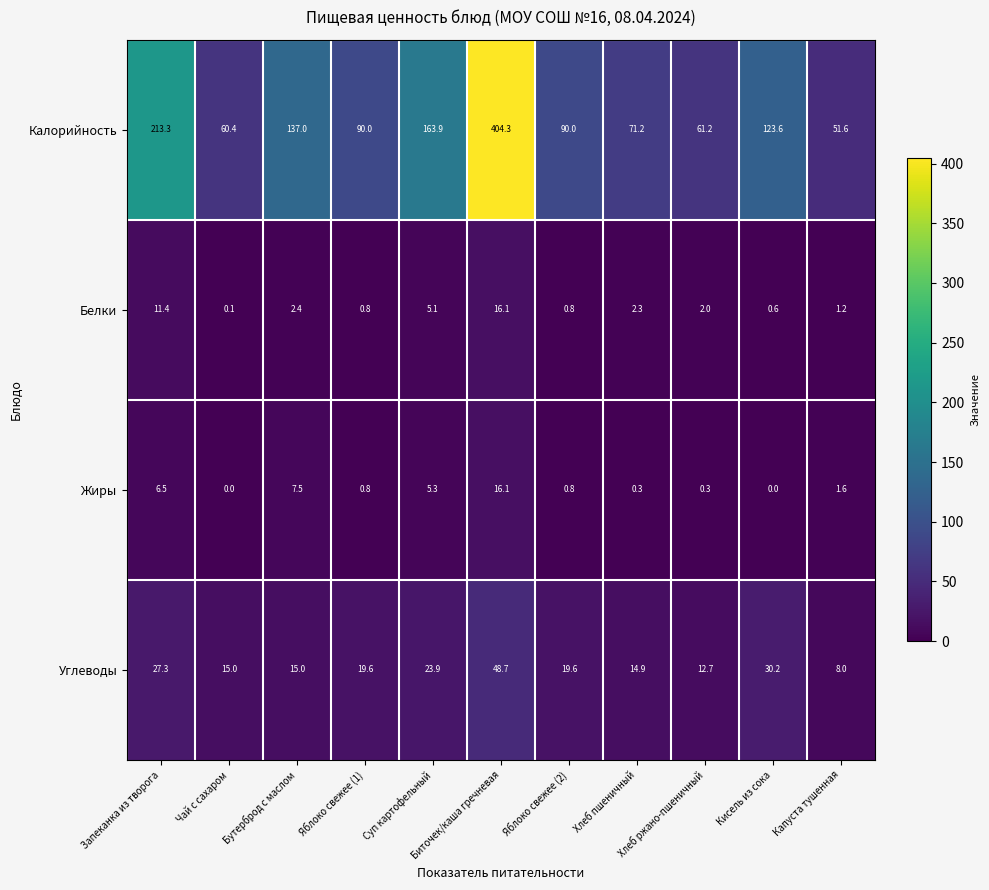

Rank the series at Бутерброд с маслом from lowest to highest value.

Белки, Жиры, Углеводы, Калорийность